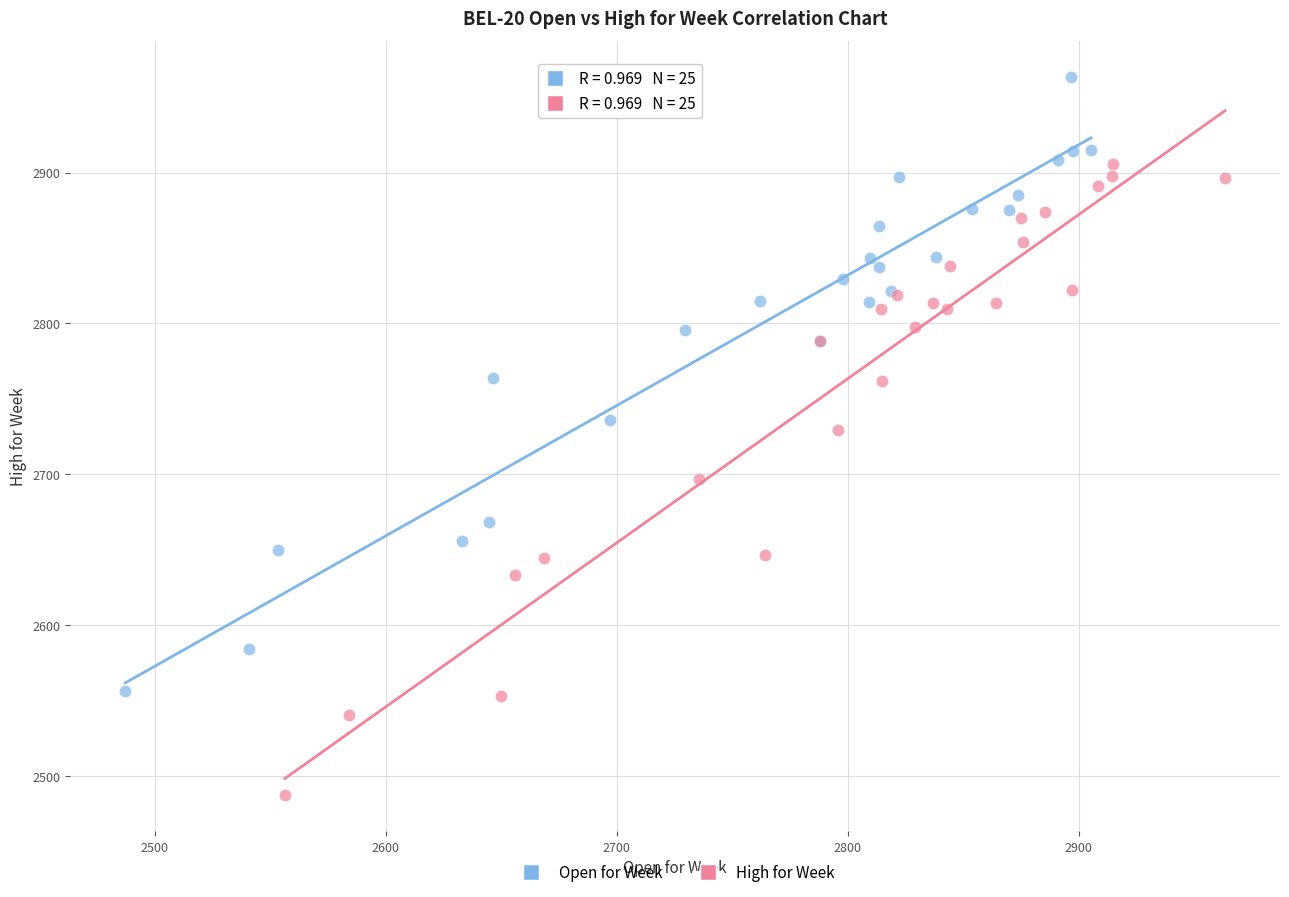

Which series reaches the maximum Y coordinate?

Open for Week